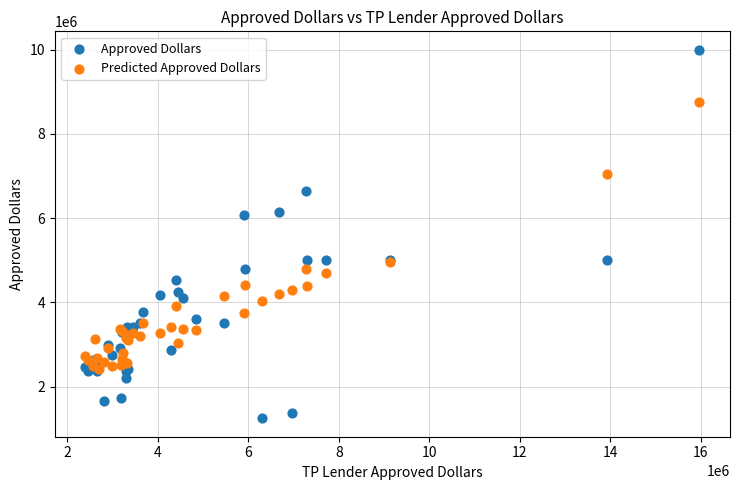

Which series contains the highest Y value?

Approved Dollars